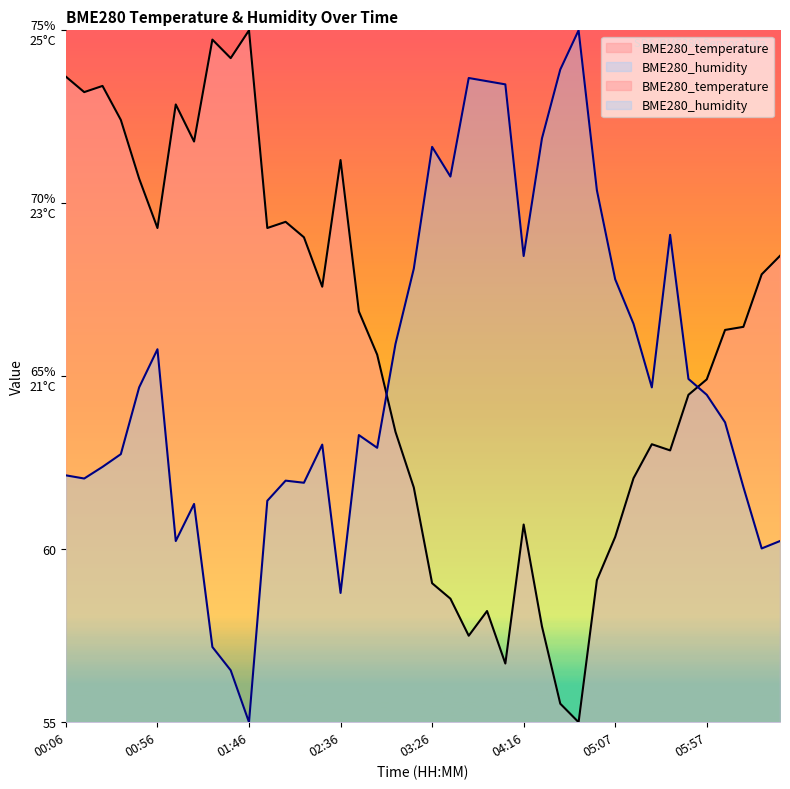

What is the total value across all series at 02:36?

130.0